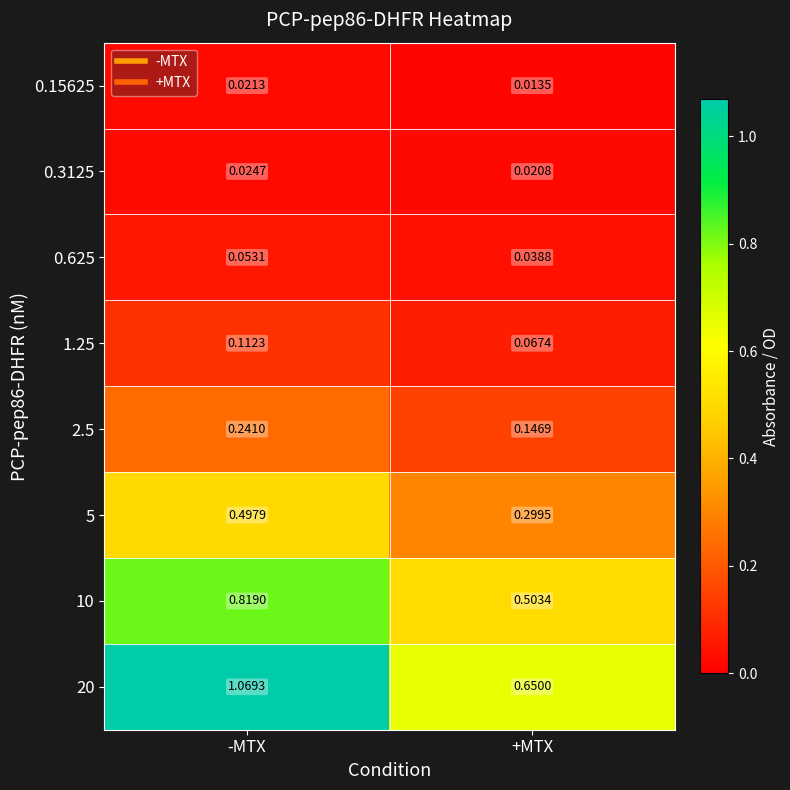

Rank the categories by 0.15625 value from lowest to highest.

+MTX, -MTX